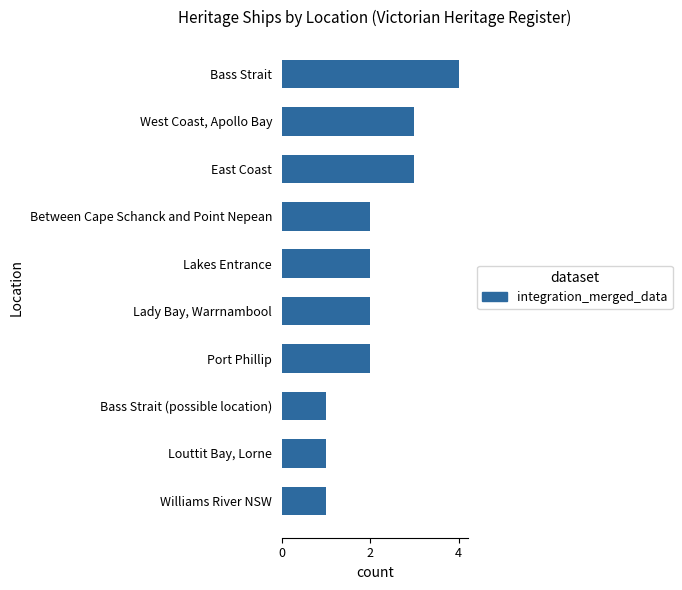

True or false: the data shows 6 at Bass Strait.

False